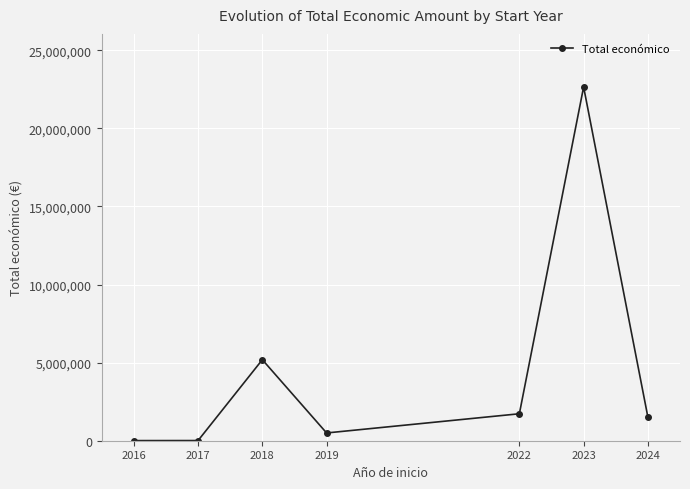

Is it true that the value at 2018 is 7081473?

False